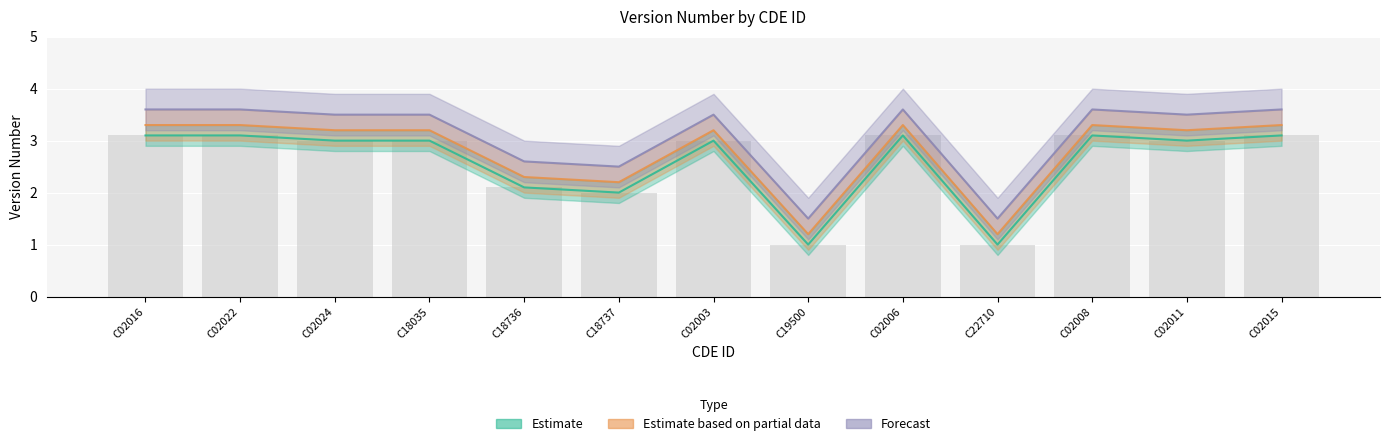

Which series has the largest total across all categories?

Forecast